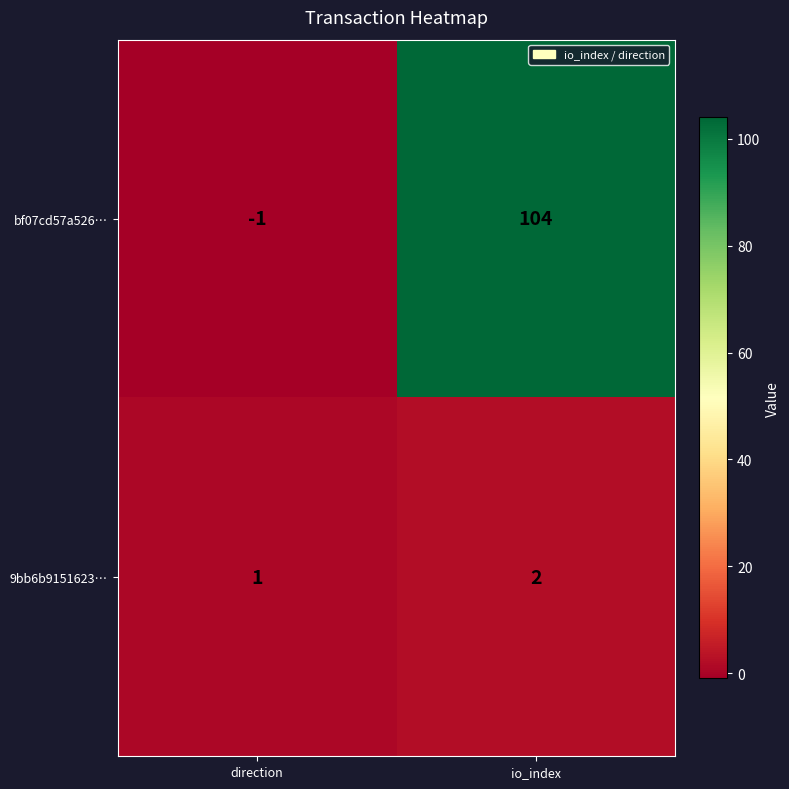

List the series in order of their peak value, highest first.

bf07cd57a526…, 9bb6b9151623…